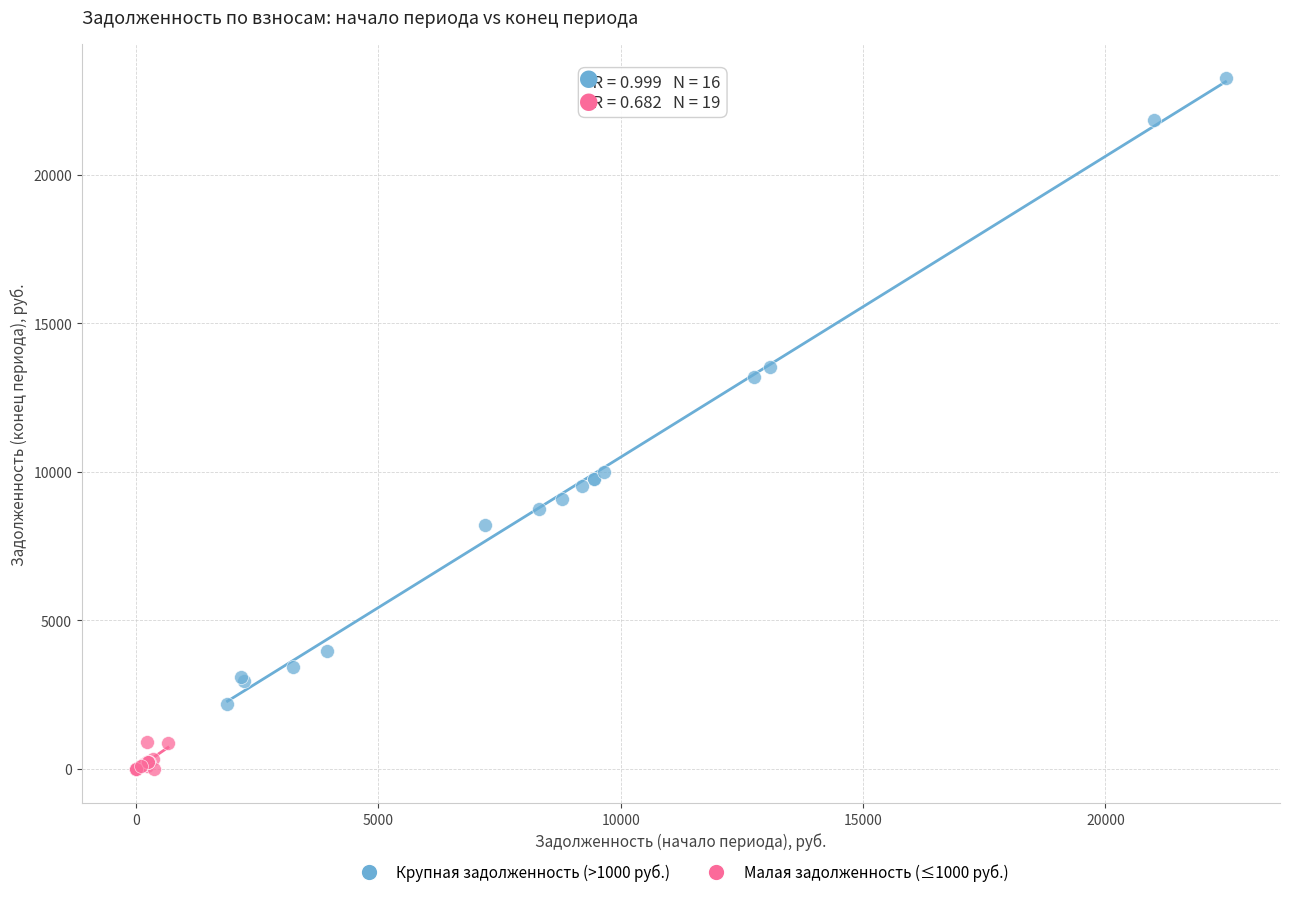

Which series has the widest spread of Y values?

Крупная задолженность (>1000 руб.)